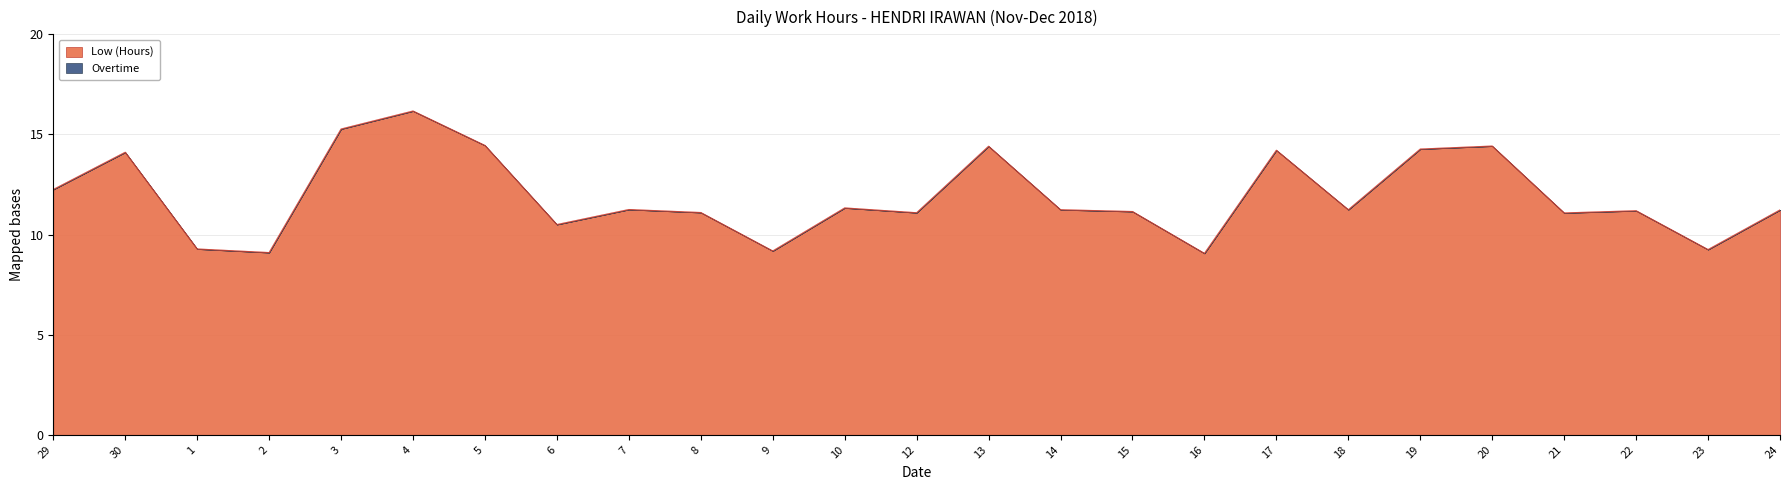

What is the value of the 2nd point from the left?

14.1